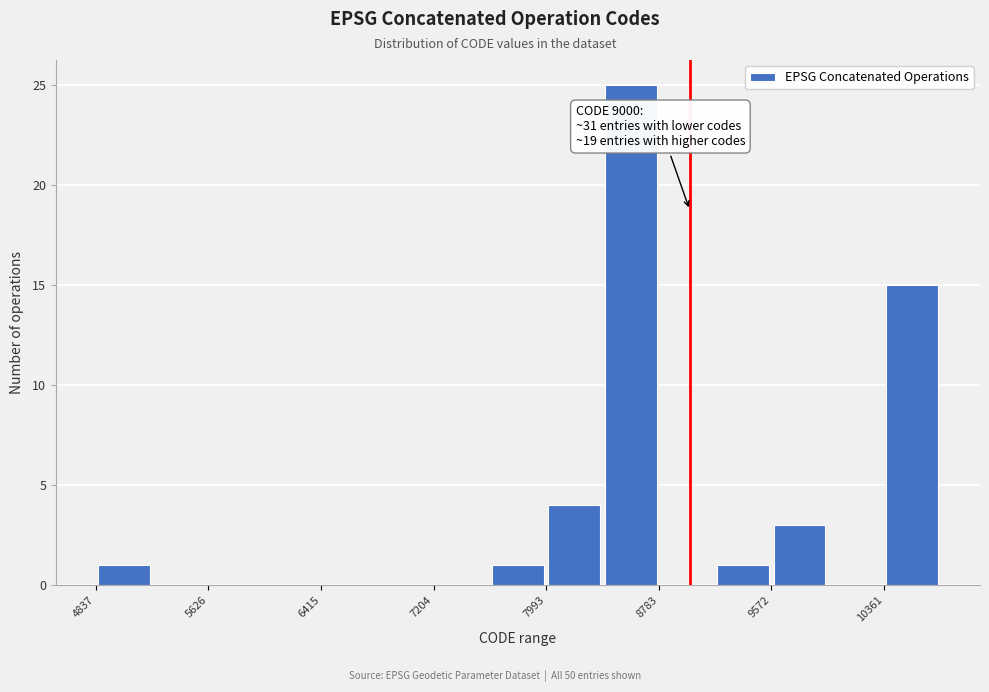

Around what value on the x-axis is the tallest bar? Give the approximate position of its centre, as read against the axis.

8600